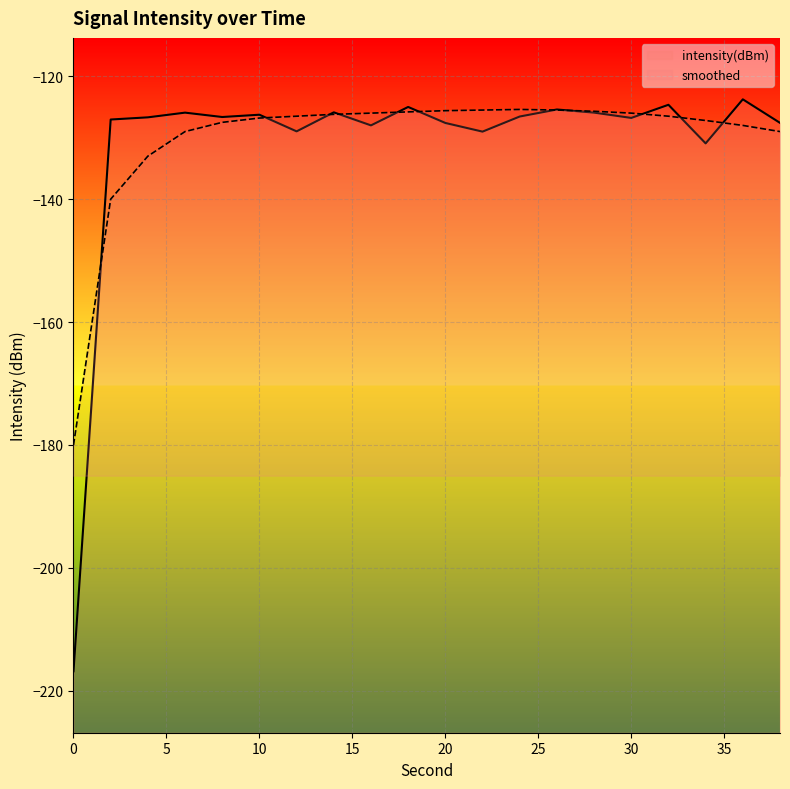

What is the highest value of the smoothed series?

-125.4